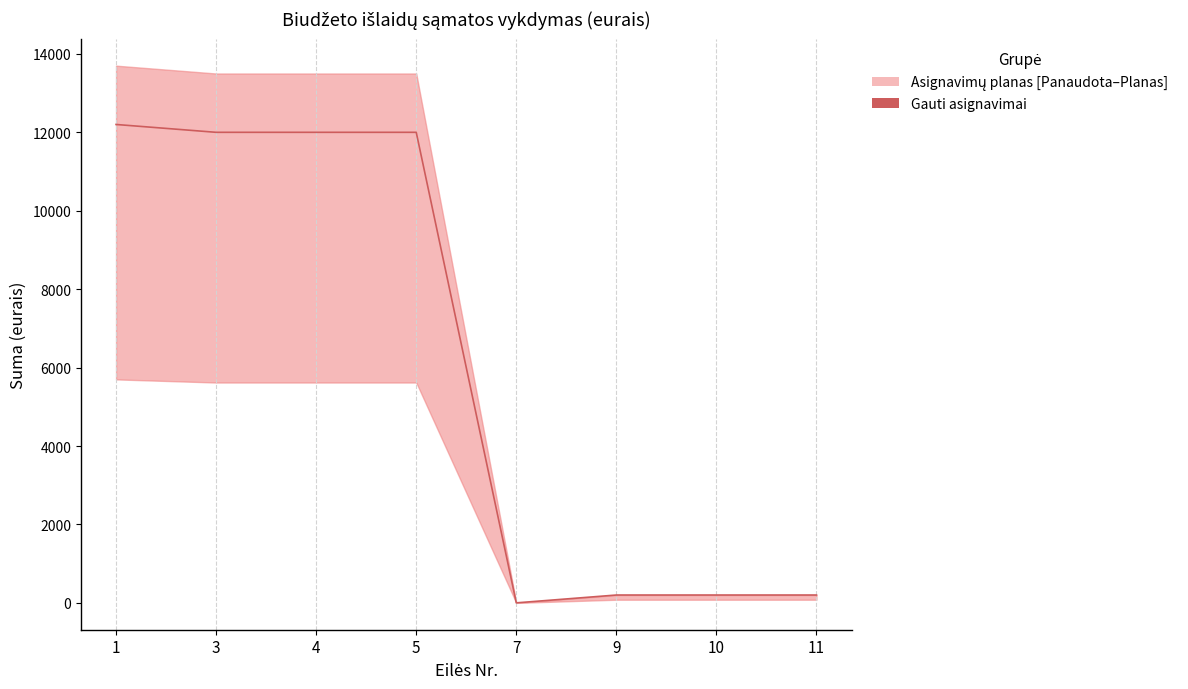

The chart shows a value of 200 at 11. True or false?

True